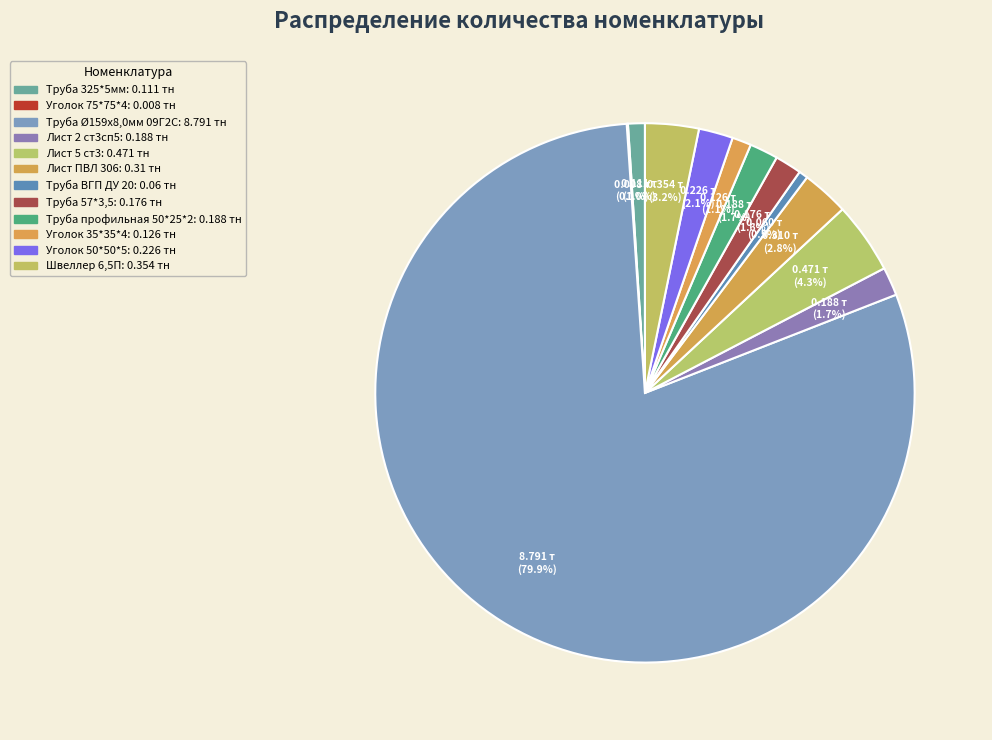

Does Труба Ø159х8,0мм 09Г2С represent more than half of the total?

Yes